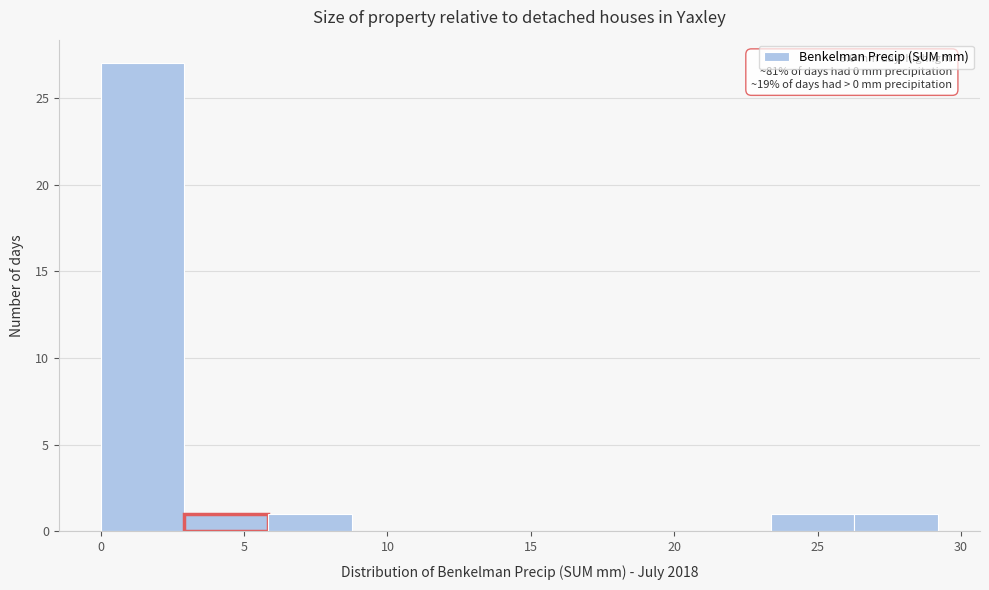

Which range on the x-axis has the tallest bar?

0.0 to 3.0